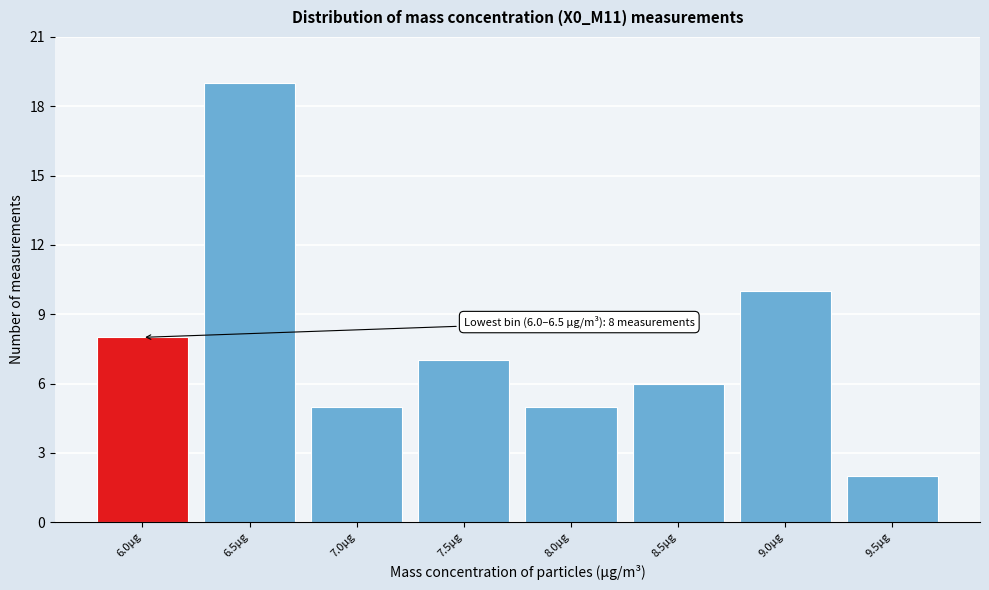

Reading left to right, list all the values displayed in this chart.

6.0µg=8	6.5µg=19	7.0µg=5	7.5µg=7	8.0µg=5	8.5µg=6	9.0µg=10	9.5µg=2